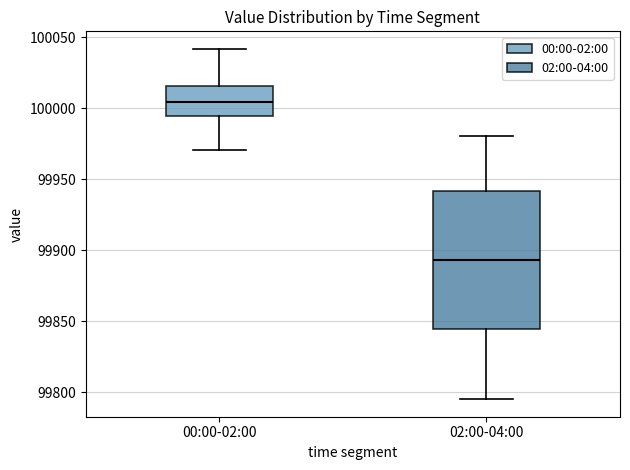

Reading left to right, transcribe this box plot: for each box, give where its median line is, the range the box spans, and where its two whiskers end, as read against the y-axis. The values are not printed on the chart, so give them approximately, as read against the axis.

00:00-02:00: median 100005, box 99995 to 100015, whiskers 99970 to 100040
02:00-04:00: median 99895, box 99845 to 99940, whiskers 99795 to 99980